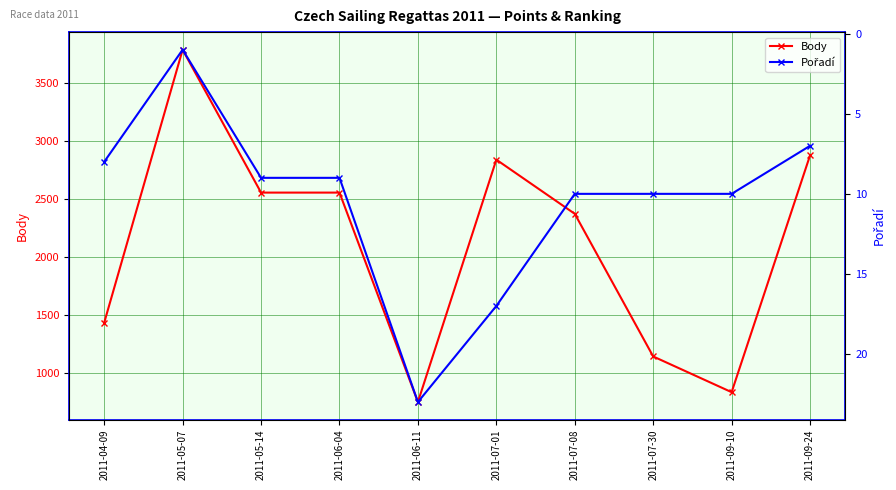

At which category does Body reach its first local peak?

2011-05-07